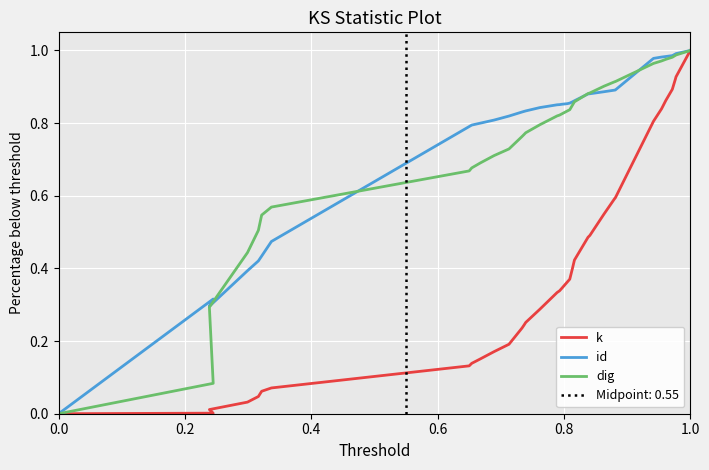

What is the greatest value displayed?

1.0